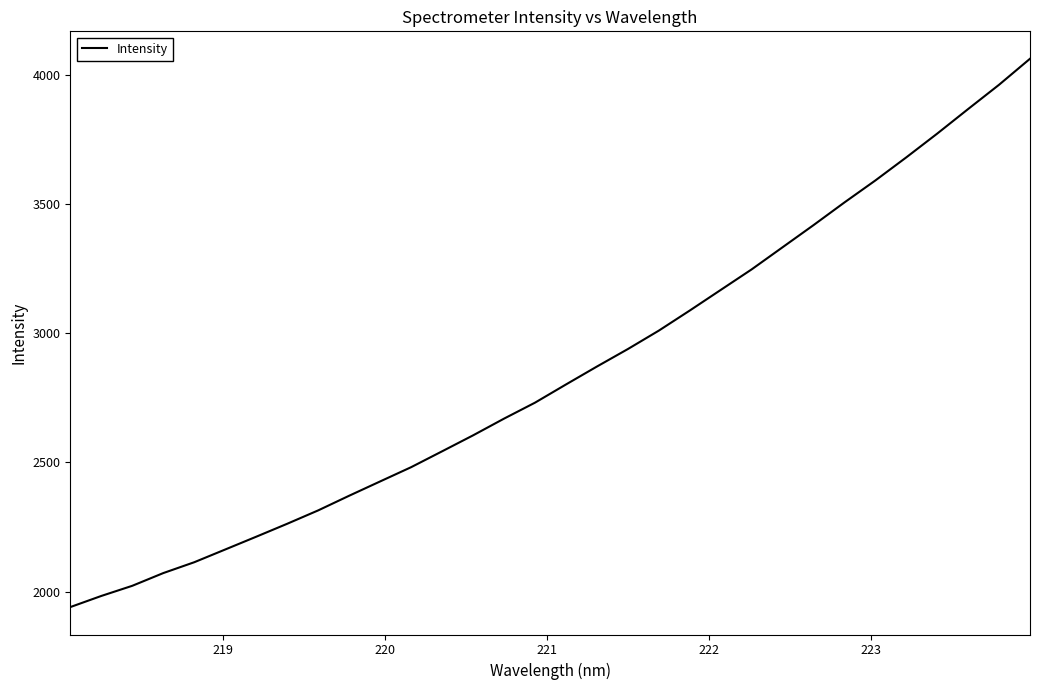

What is the greatest value displayed?

4063.2